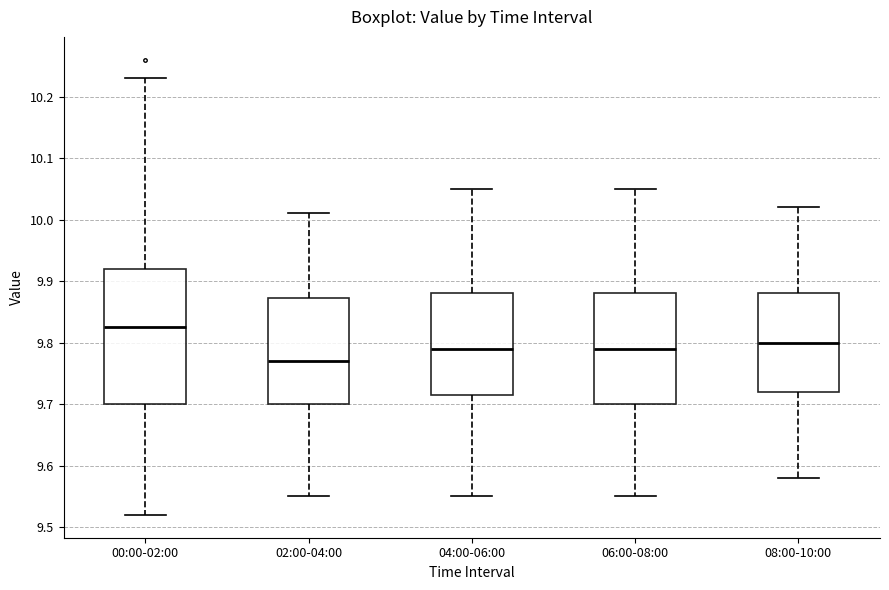

Which box's median line is the highest?

00:00-02:00